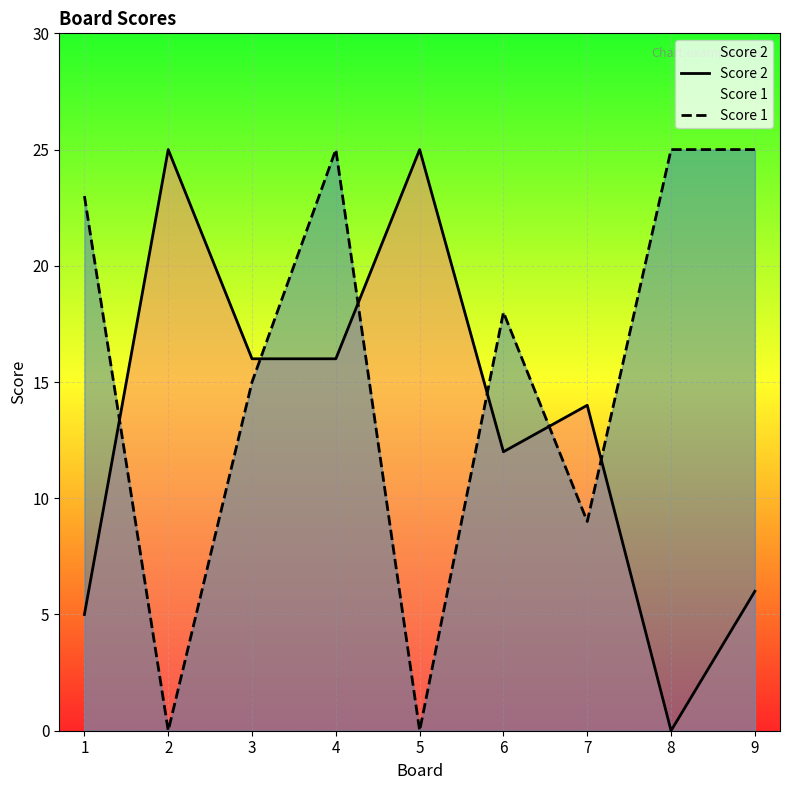

Rank the categories by Score 1 value from highest to lowest.

4, 8, 9, 1, 6, 3, 7, 2, 5